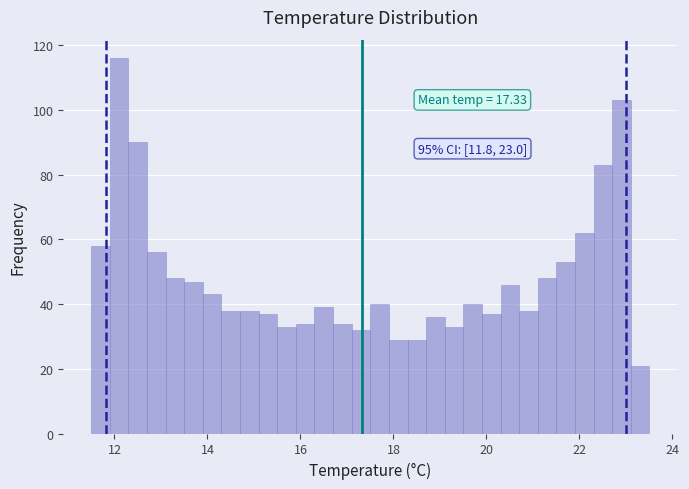

Read against the x-axis, roughly where is the centre of the tallest bar?

12.2